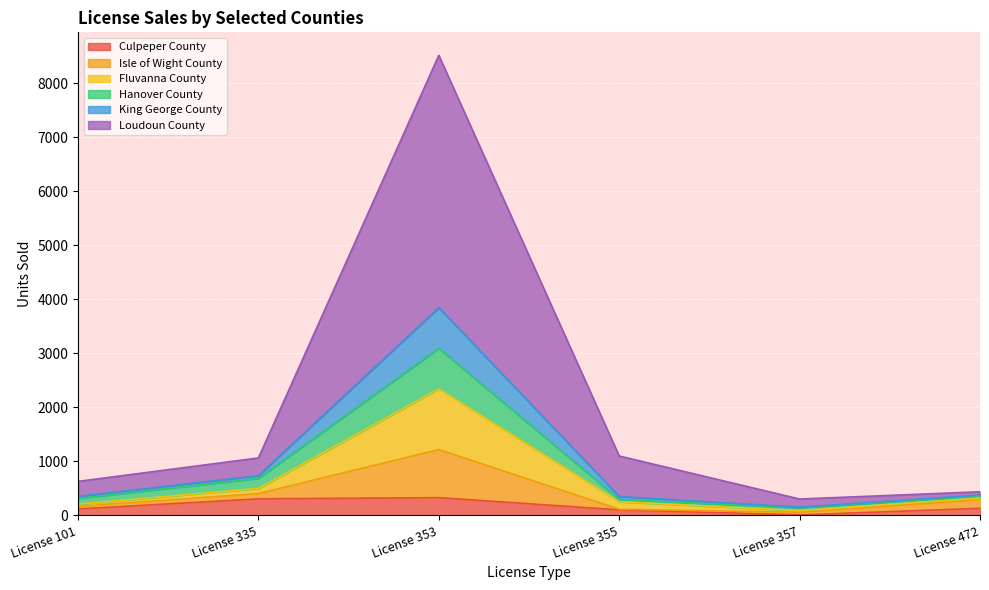

What is the maximum value for Culpeper County?

328